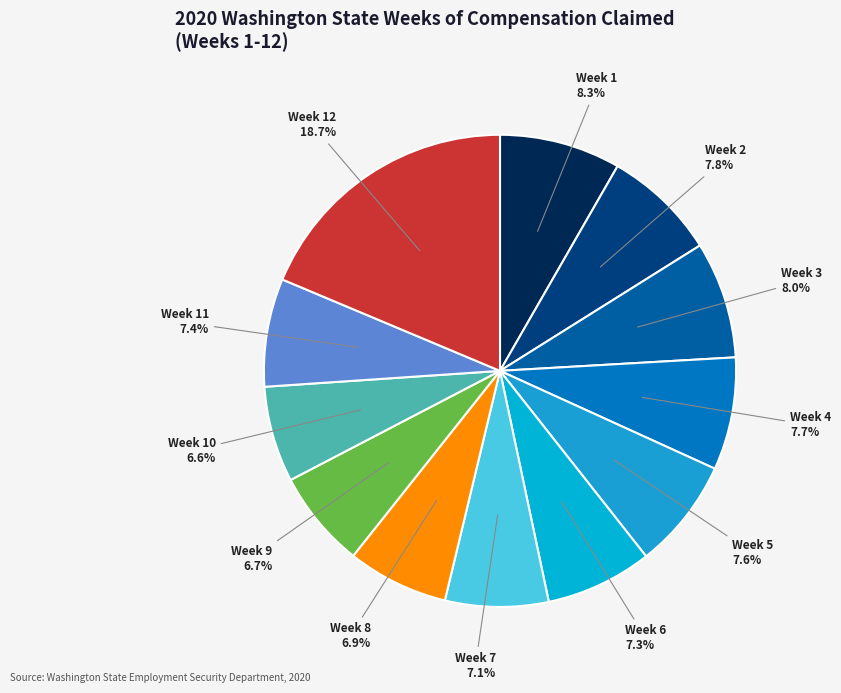

The Week 7 slice represents 7% of the pie. True or false?

True